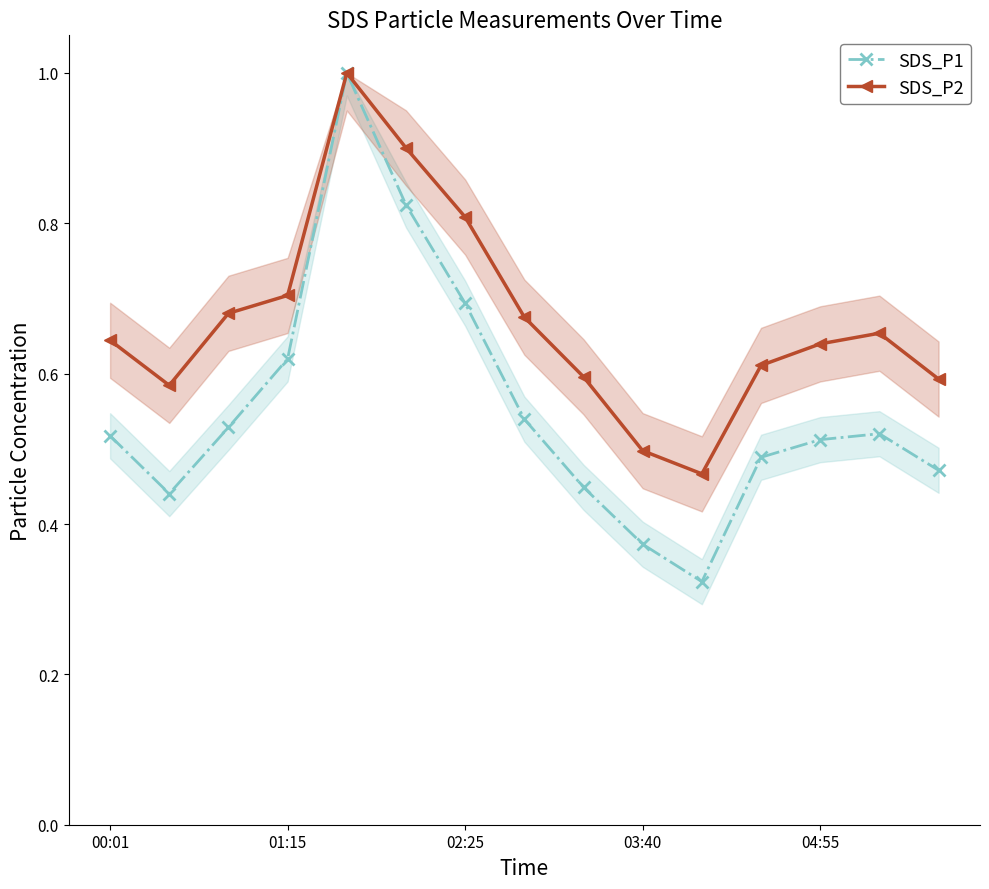

Which series has the widest spread of values?

SDS_P1